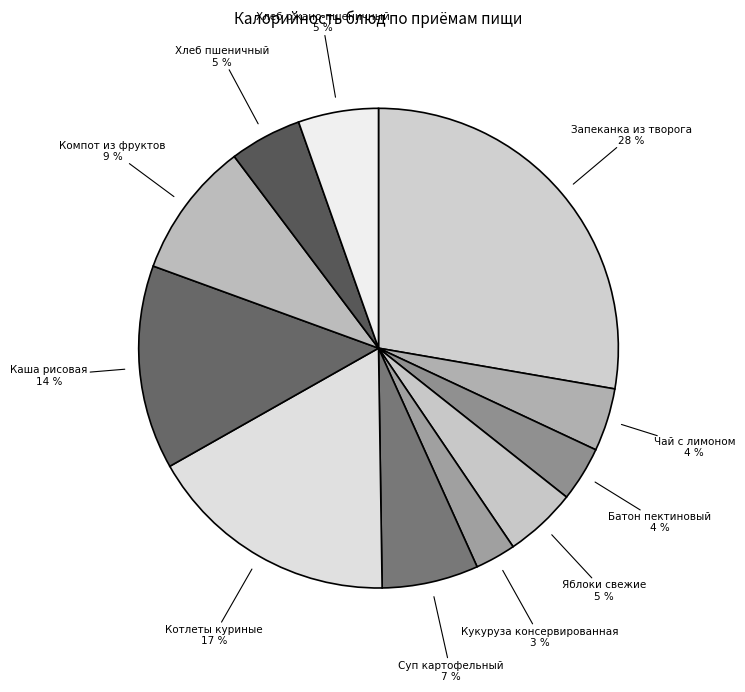

Which has a higher value, Кукуруза консервированная or Хлеб ржано-пшеничный?

Хлеб ржано-пшеничный